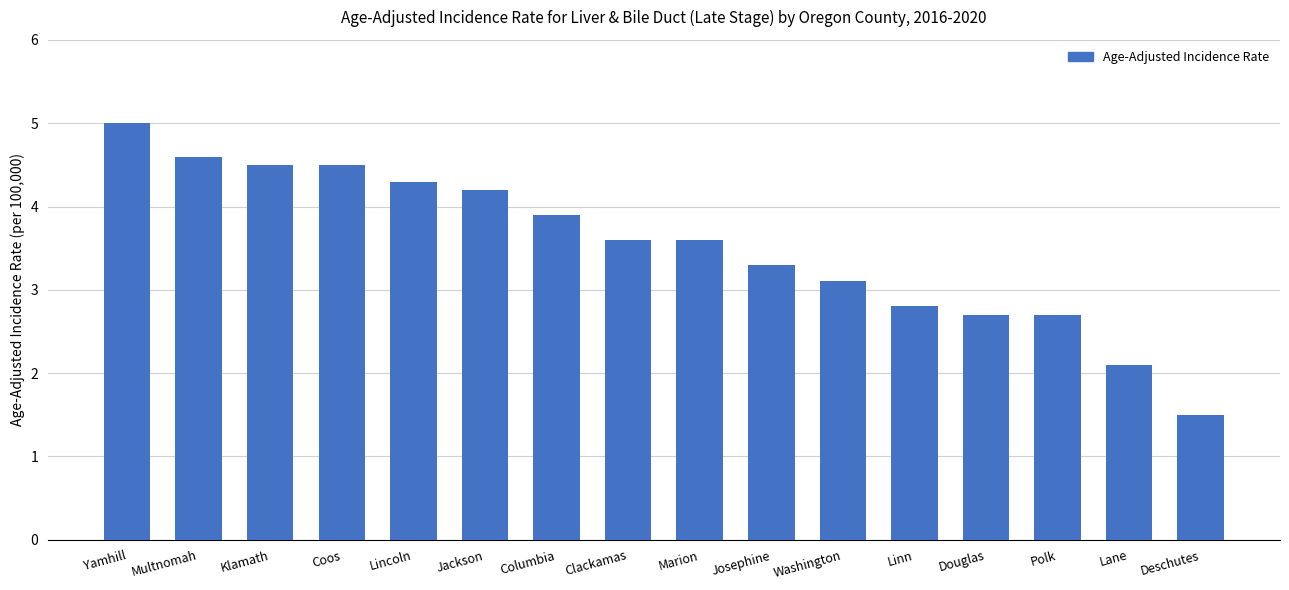

What is the sum of all values?

56.4